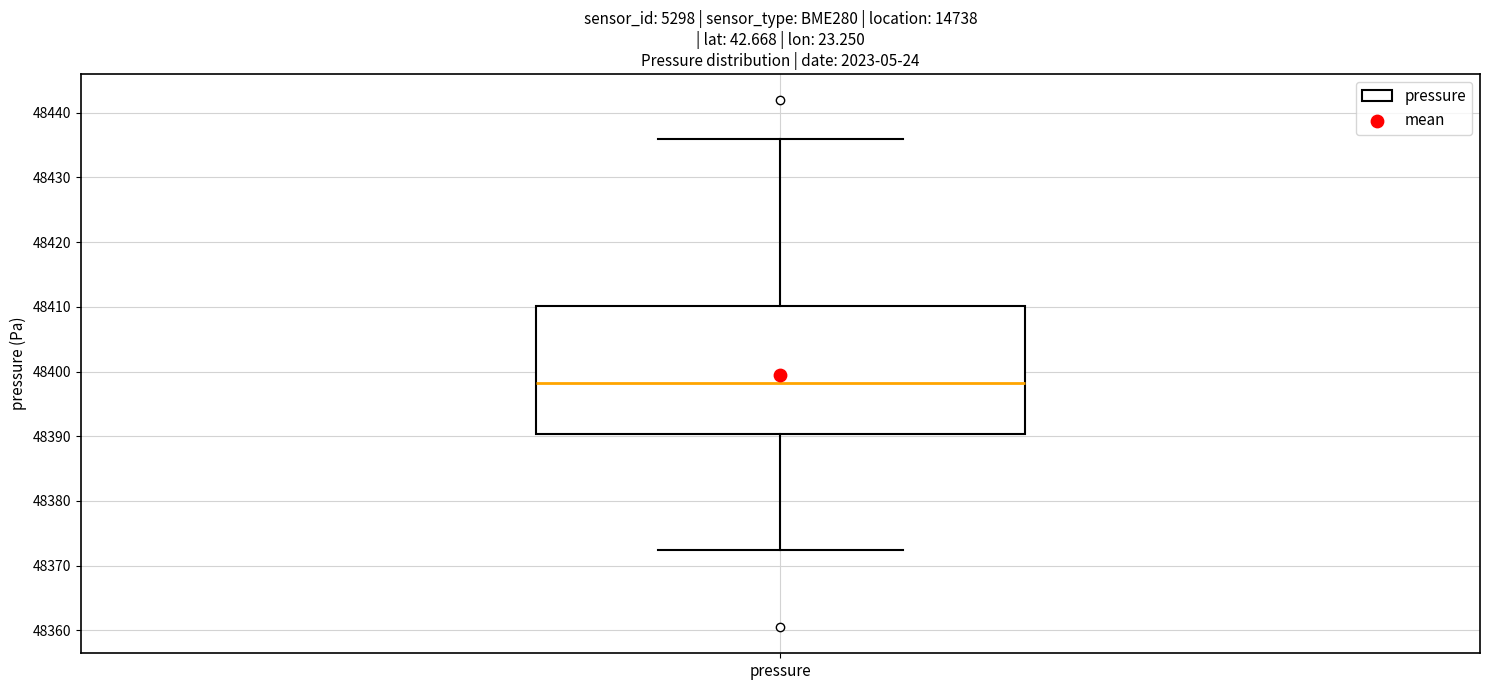

Transcribe this box plot: give where the median line is, the range the box spans, and where the two whiskers end, as read against the y-axis. The values are not printed on the chart, so give them approximately, as read against the axis.

median 48398, box 48390 to 48410, whiskers 48372 to 48436